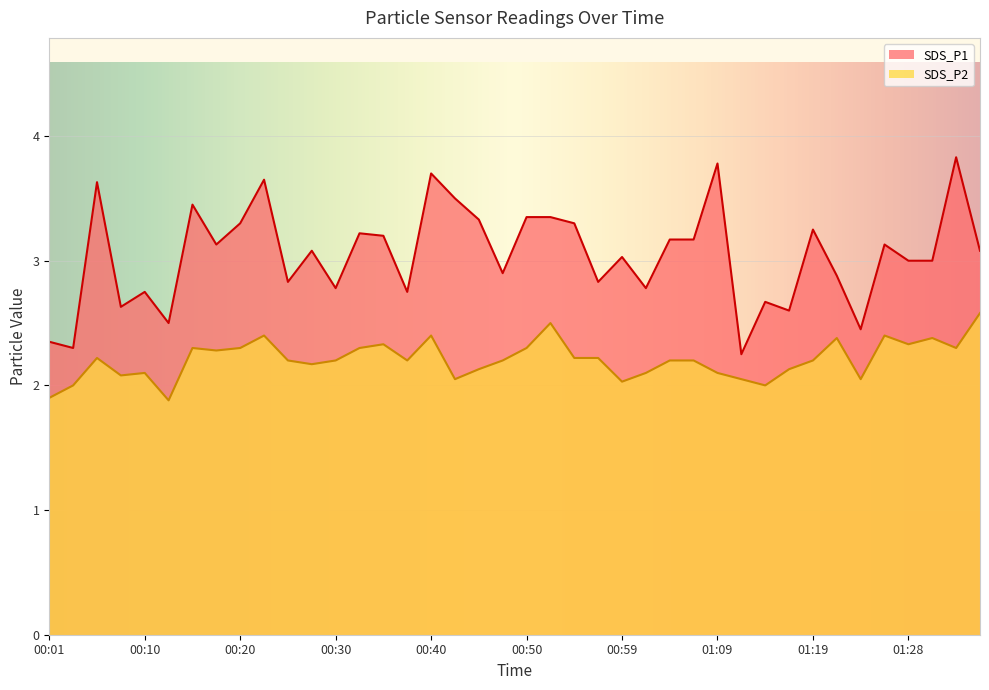

What is the label of the 35th point from the right?

00:13